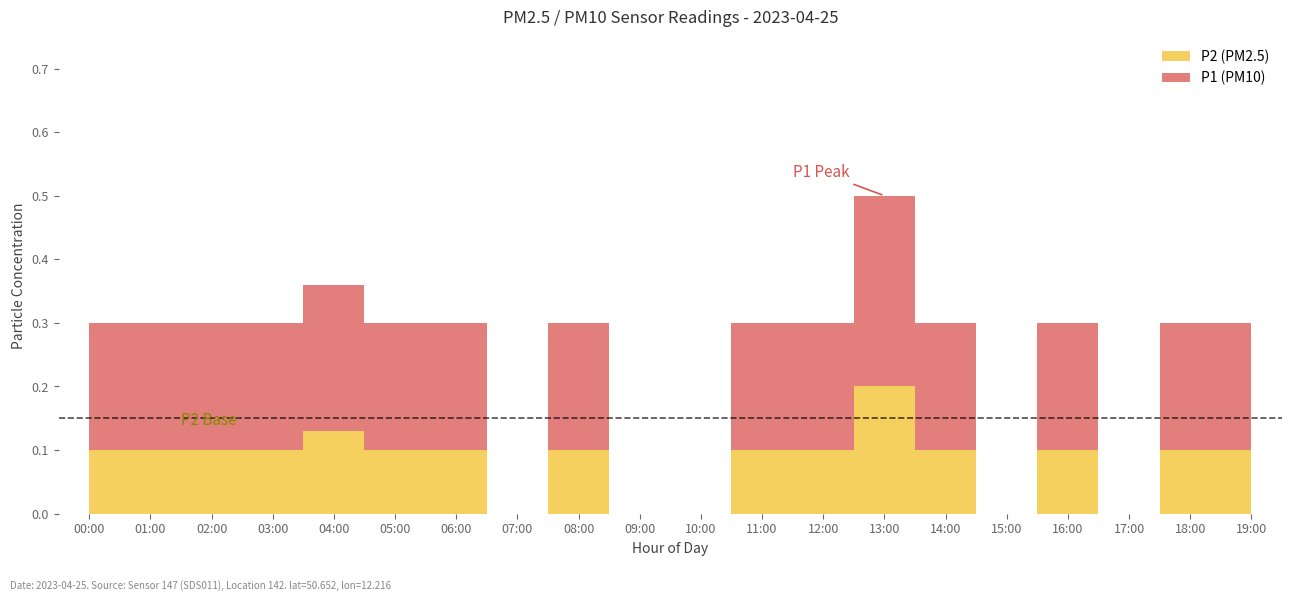

What is the difference between the maximum and minimum values in the P1 series?

0.3